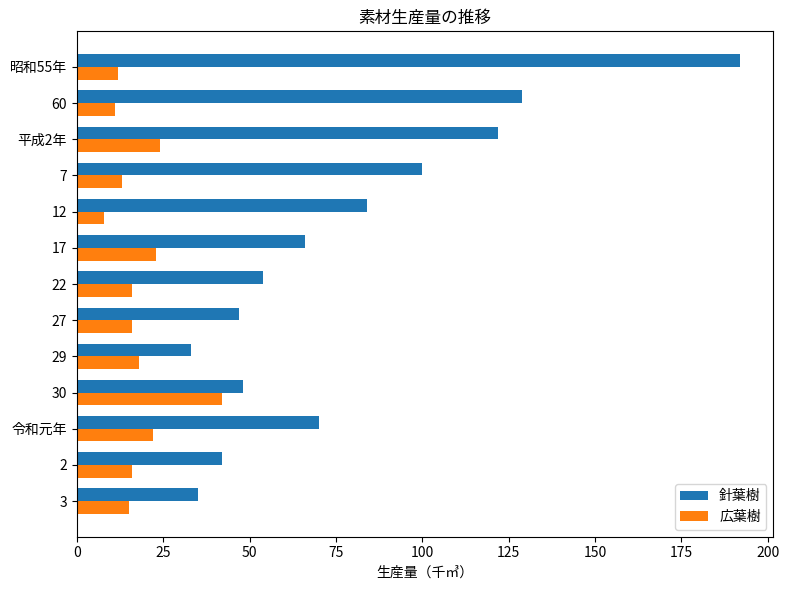

True or false: 針葉樹 has a value of 84 at 12.

True